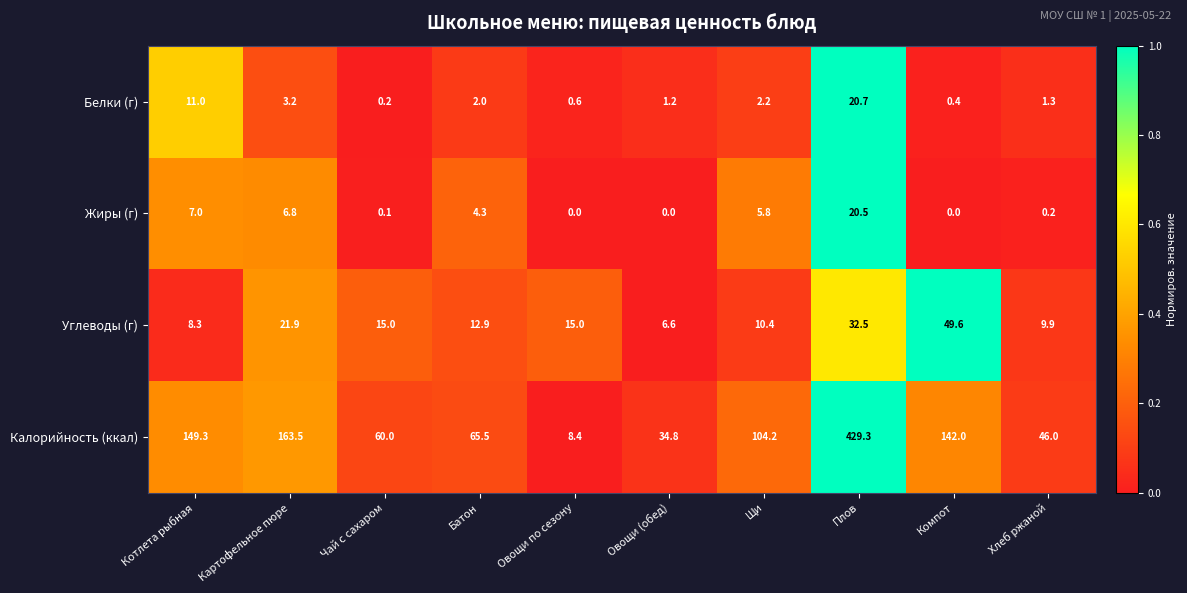

At which category does the chart reach its peak across all series?

Плов